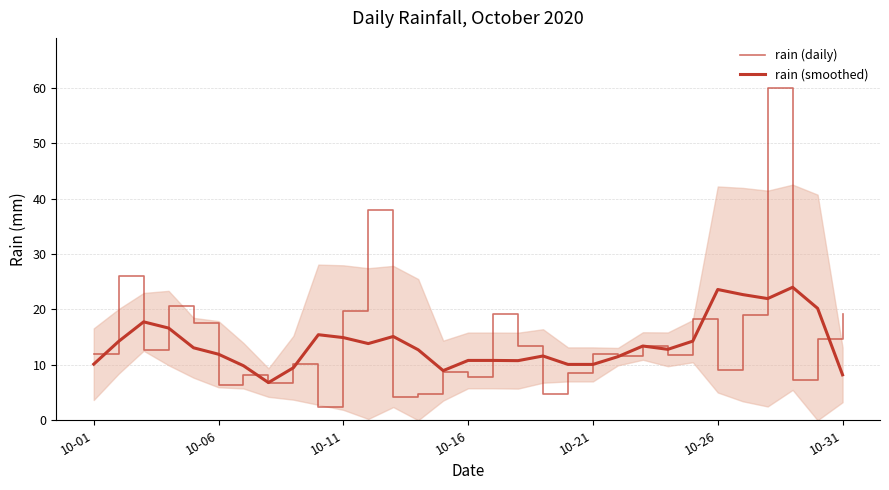

Where is rain (smoothed) nearest to the value 15?

10-11